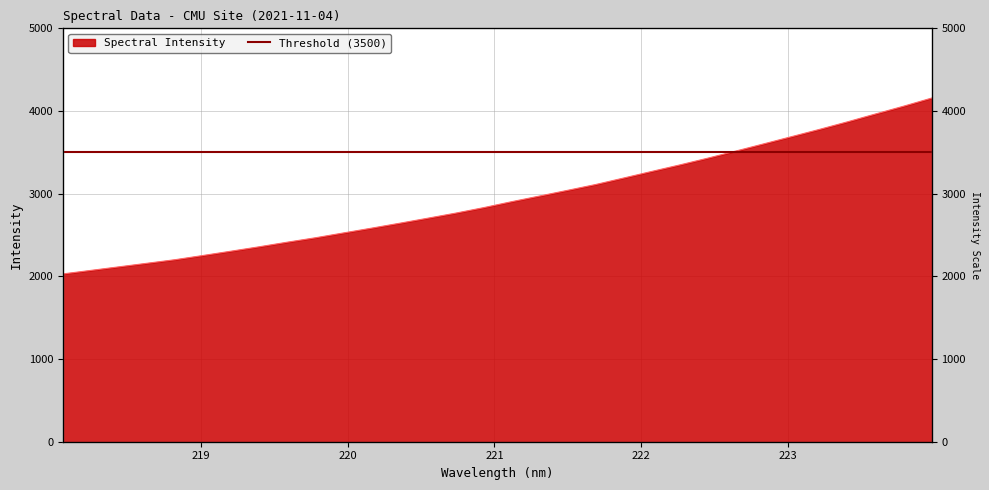

What is the label of the 4th point from the right?

223.408